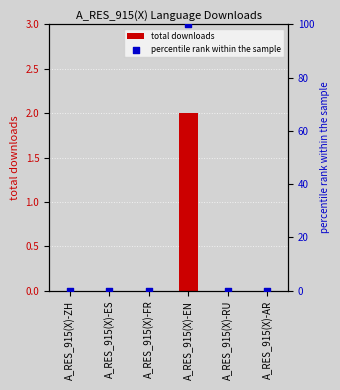

What are all the series names shown in the legend?

total downloads, percentile rank within the sample